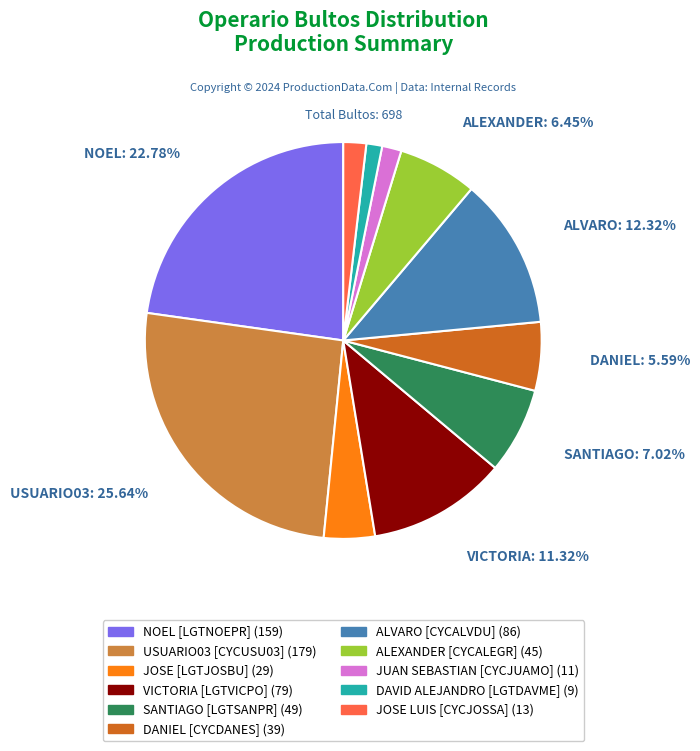

How many segments does this pie chart have?

11